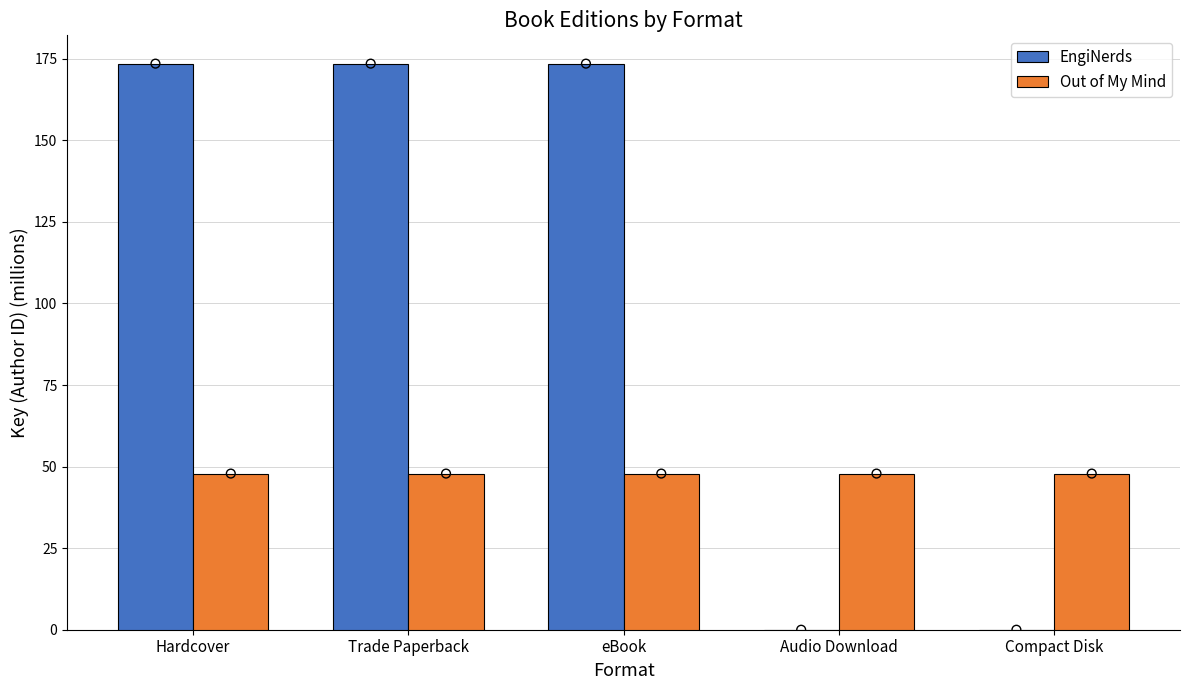

Which series has the largest Y range (max minus min)?

EngiNerds